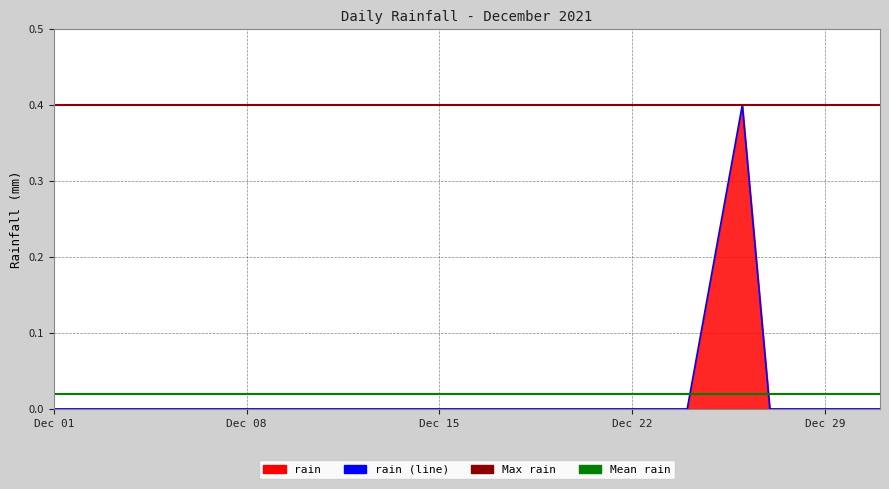

Is it true that the value at Dec 01 is 0.0?

True